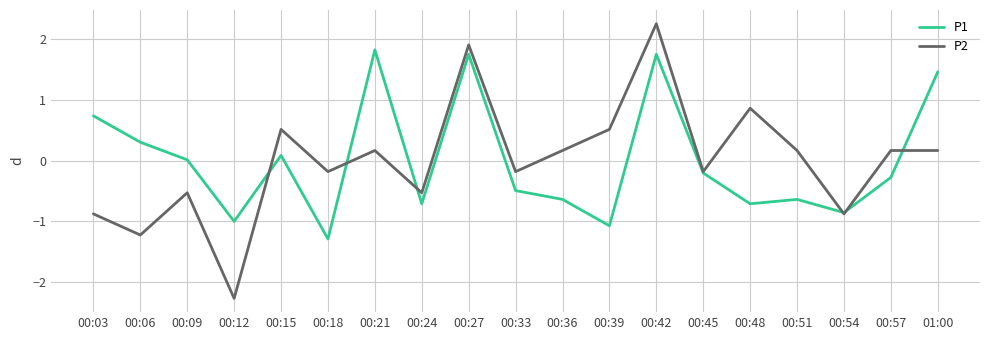

Is it true that P1 equals 0.3 at 00:06?

True